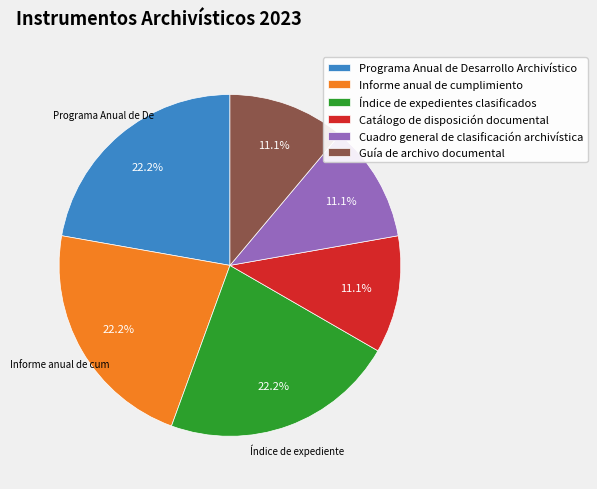

The Guía de archivo documental slice represents 25% of the pie. True or false?

False